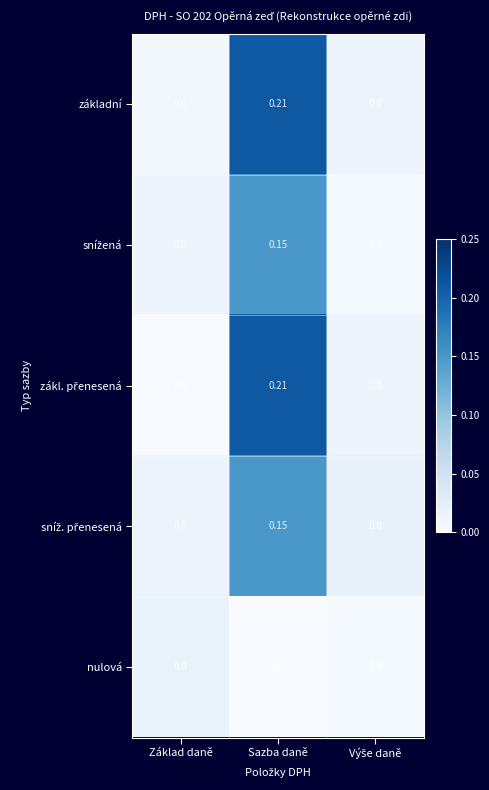

At which category is the sum across all series the highest?

Sazba daně